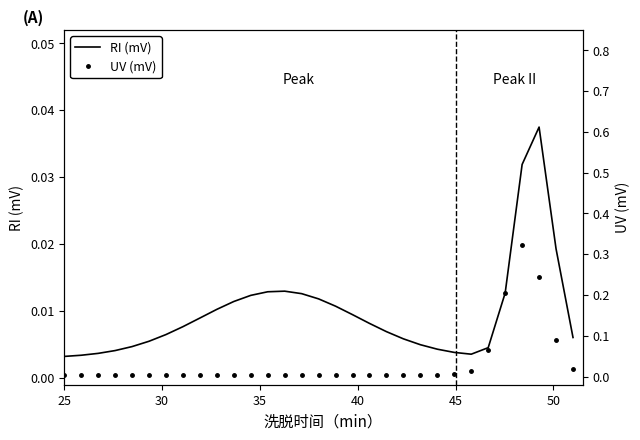

How many lines are shown in the chart?

2